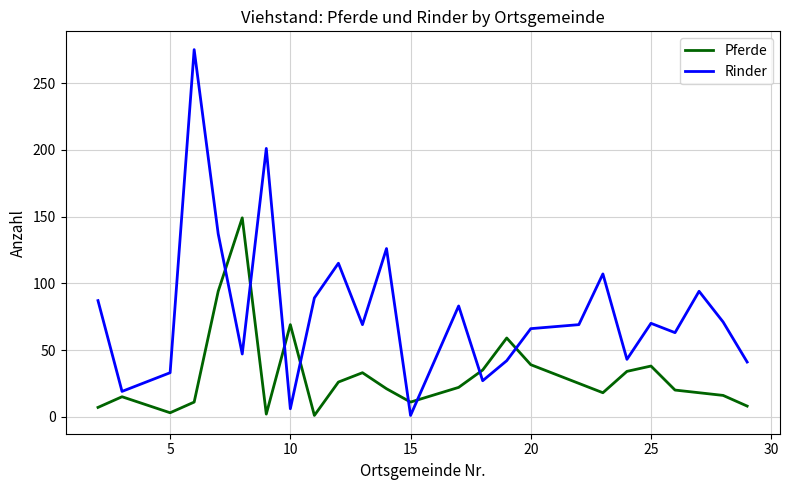

Which series has the largest range (max minus min)?

Rinder